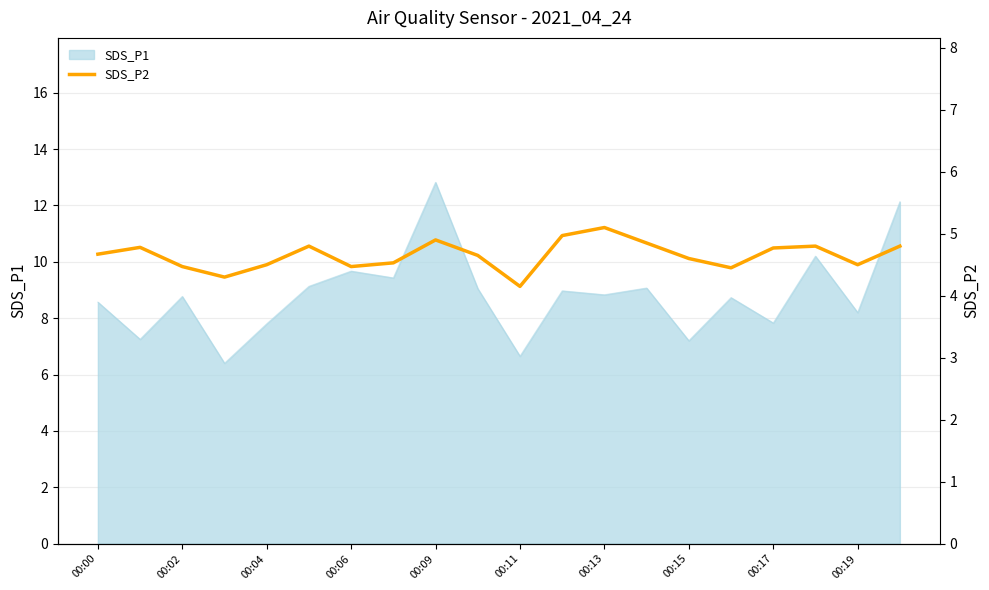

Is it true that SDS_P1 equals 6.7 at 00:11?

True